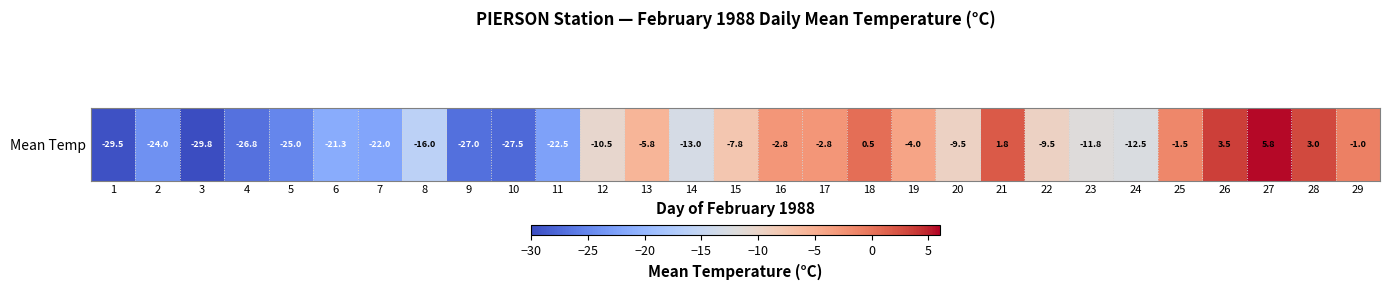

The chart shows a value of 3.0 at 28. True or false?

True